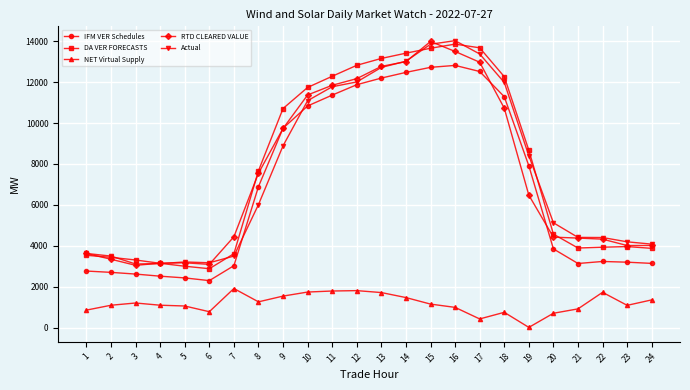

Between 10 and 21, which series saw the biggest shift?

DA VER FORECASTS